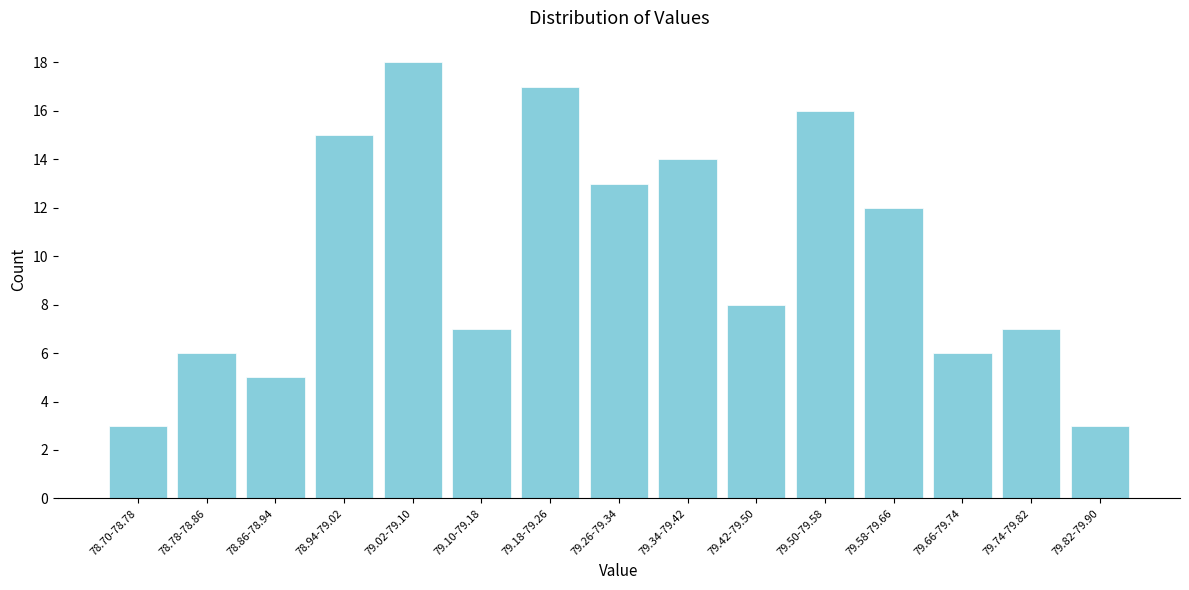

Reading left to right, extract all data points from this chart.

3	6	5	15	18	7	17	13	14	8	16	12	6	7	3